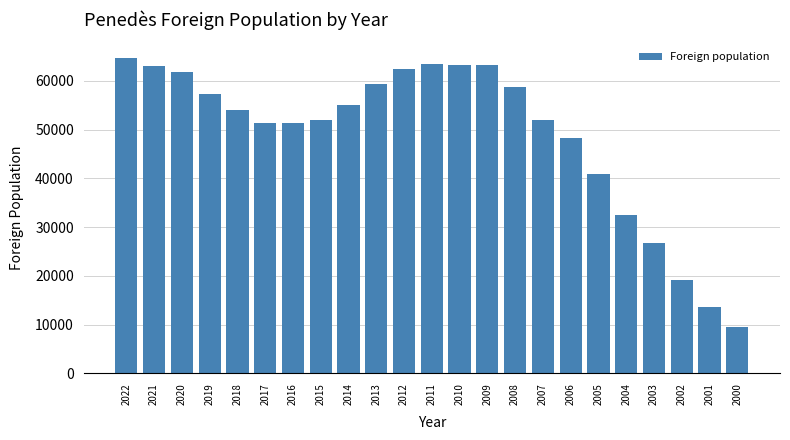

True or false: the data shows 21083 at 2018.

False